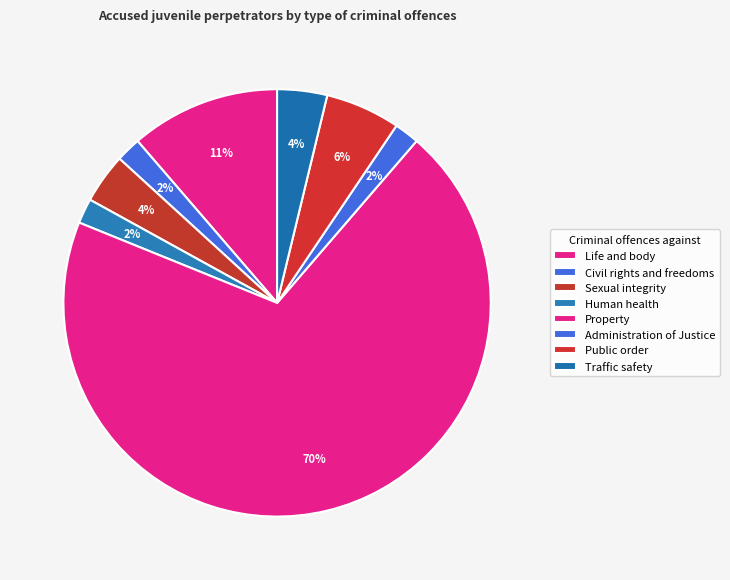

What is the smallest slice in the pie chart?

Civil rights and freedoms